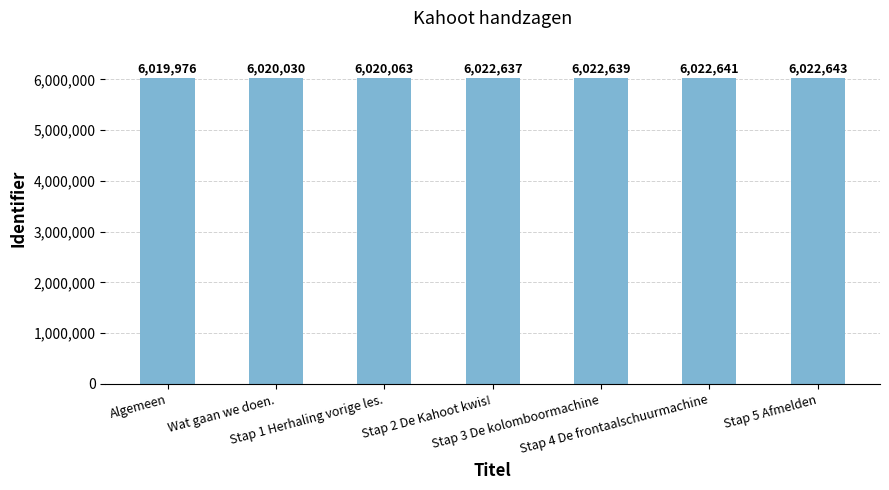

What is the label of the 7th bar from the left?

Stap 5 Afmelden